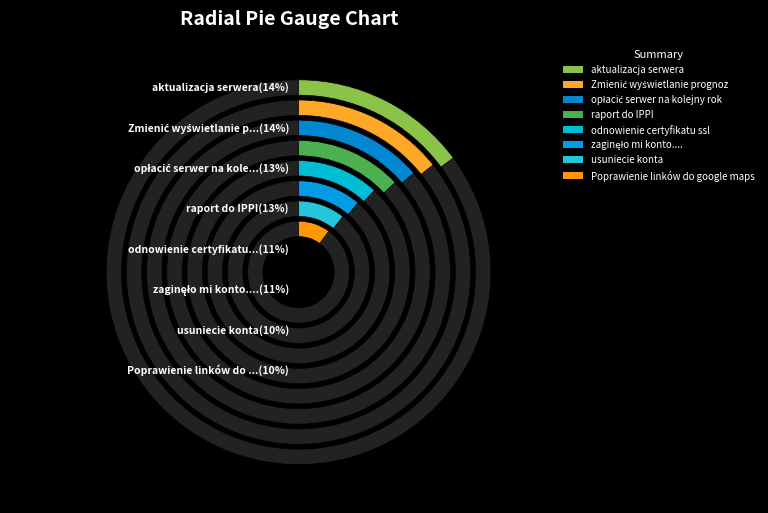

Which slice is the largest?

aktualizacja serwera